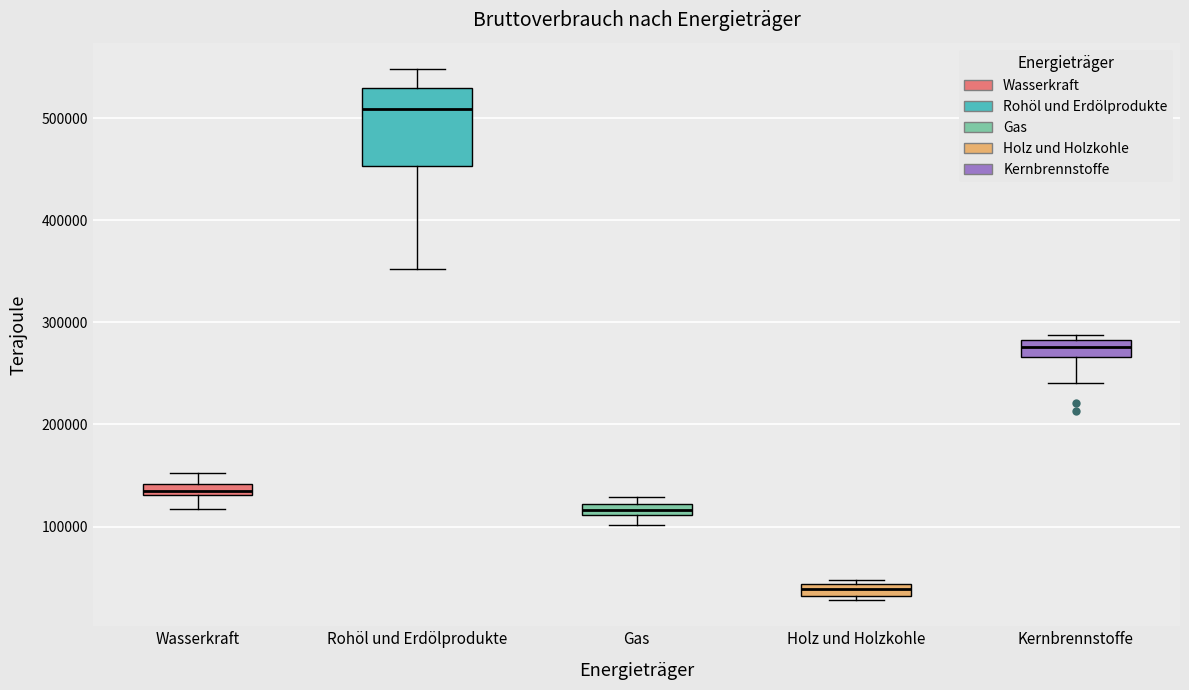

Where is the upper edge of the box for Kernbrennstoffe on the y-axis? The values are not printed on the chart, so give them approximately, as read against the axis.

280000